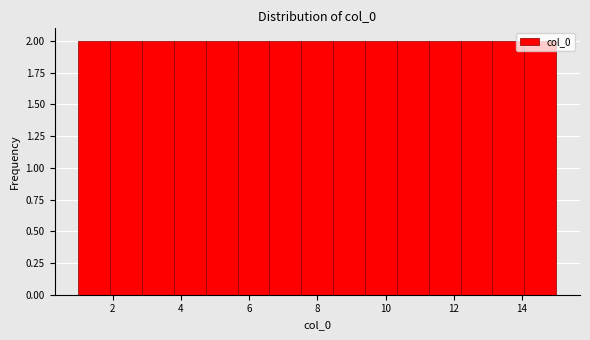

Reading left to right, transcribe this chart: for each bar, give the range it covers on the x-axis and its height. Neither the bar edges nor the heights are printed on the chart, so give them approximately, as read against the axes.

1.0 to 2.0: 2
2.0 to 2.8: 2
2.8 to 3.8: 2
3.8 to 4.8: 2
4.8 to 5.6: 2
5.6 to 6.6: 2
6.6 to 7.6: 2
7.6 to 8.4: 2
8.4 to 9.4: 2
9.4 to 10.4: 2
10.4 to 11.2: 2
11.2 to 12.2: 2
12.2 to 13.2: 2
13.2 to 14.0: 2
14.0 to 15.0: 2